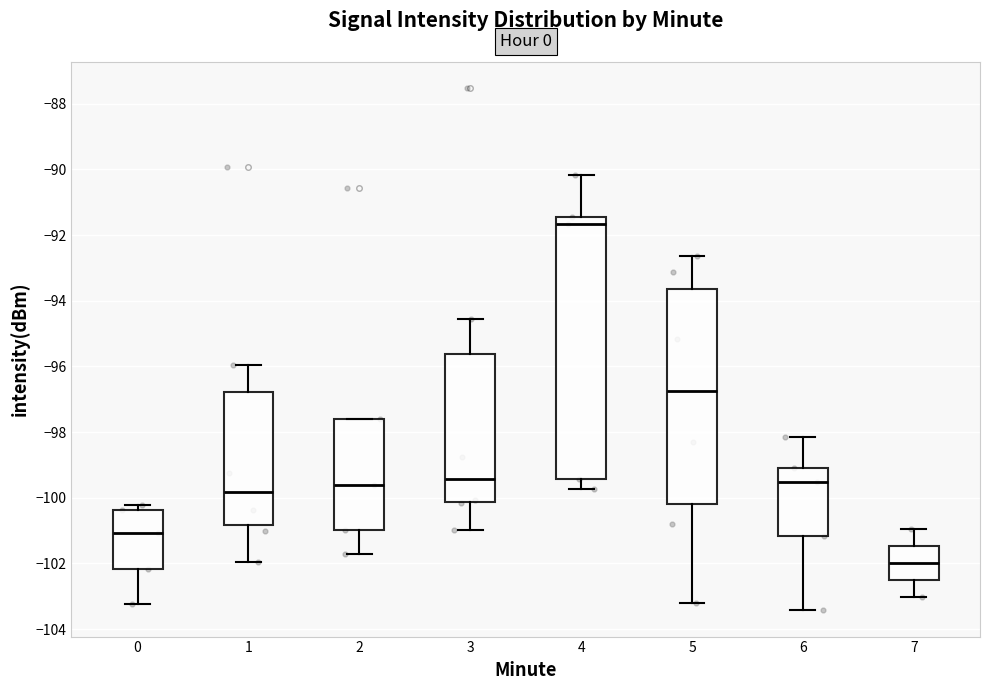

Reading left to right, transcribe this box plot: for each box, give where its median line is, the range the box spans, and where its two whiskers end, as read against the y-axis. The values are not printed on the chart, so give them approximately, as read against the axis.

0: median -101.0, box -102.2 to -100.4, whiskers -103.2 to -100.2
1: median -99.8, box -100.8 to -96.8, whiskers -102.0 to -96.0
2: median -99.6, box -101.0 to -97.6, whiskers -101.8 to -97.6
3: median -99.4, box -100.2 to -95.6, whiskers -101.0 to -94.6
4: median -91.6, box -99.4 to -91.4, whiskers -99.8 to -90.2
5: median -96.8, box -100.2 to -93.6, whiskers -103.2 to -92.6
6: median -99.6, box -101.2 to -99.0, whiskers -103.4 to -98.2
7: median -102.0, box -102.6 to -101.4, whiskers -103.0 to -101.0